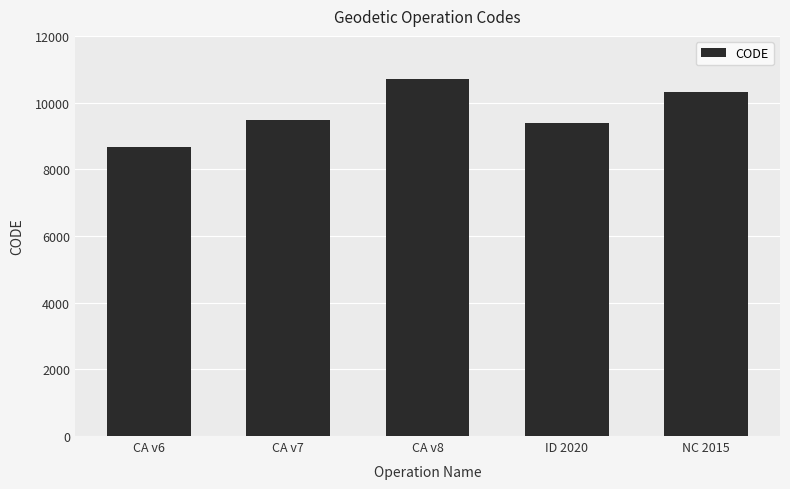

How many values are below 9483?

2